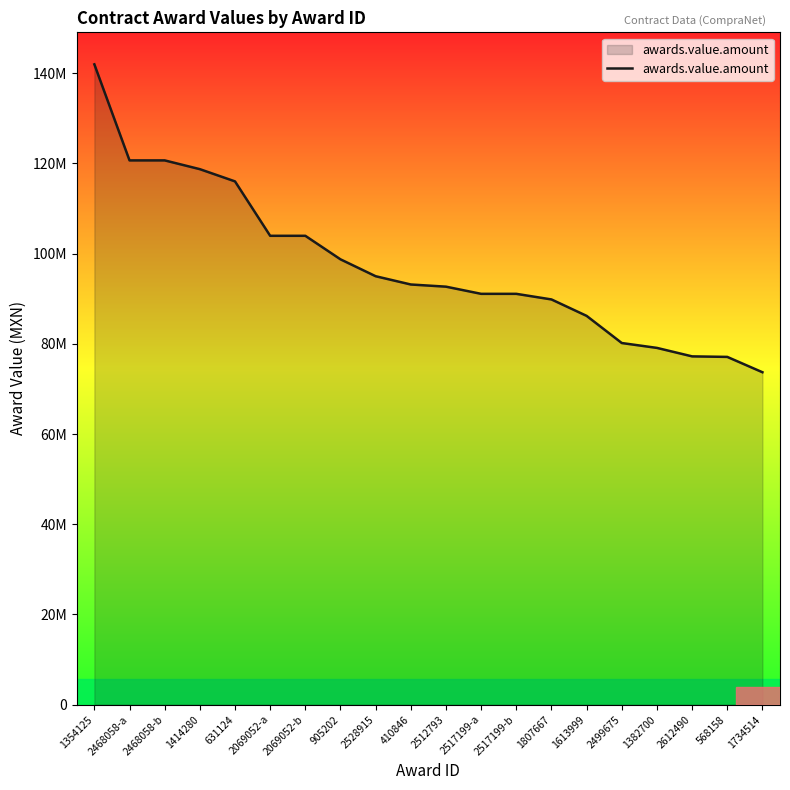

Reading left to right, extract all data points from this chart.

141989758.1	120689655.2	120689655.2	118744200.0	116032885.9	103965517.2	103965517.2	98746081.0	94999890.3	93166720.7	92685019.0	91094853.1	91094853.1	89852459.0	86206896.5	80185159.9	79104412.9	77225642.0	77108887.9	73706896.5